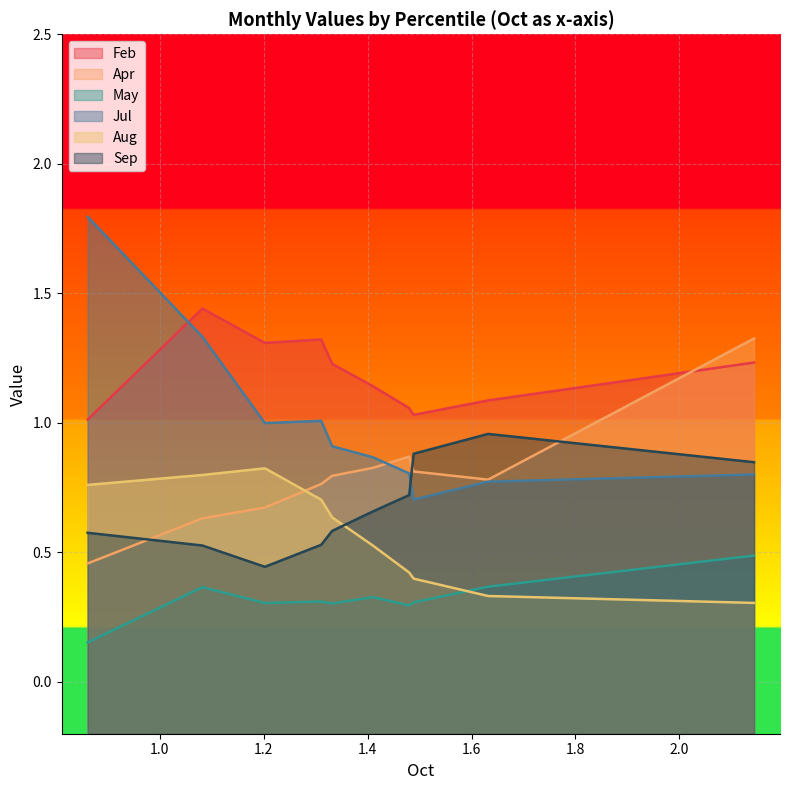

Which series has the largest total across all categories?

Feb